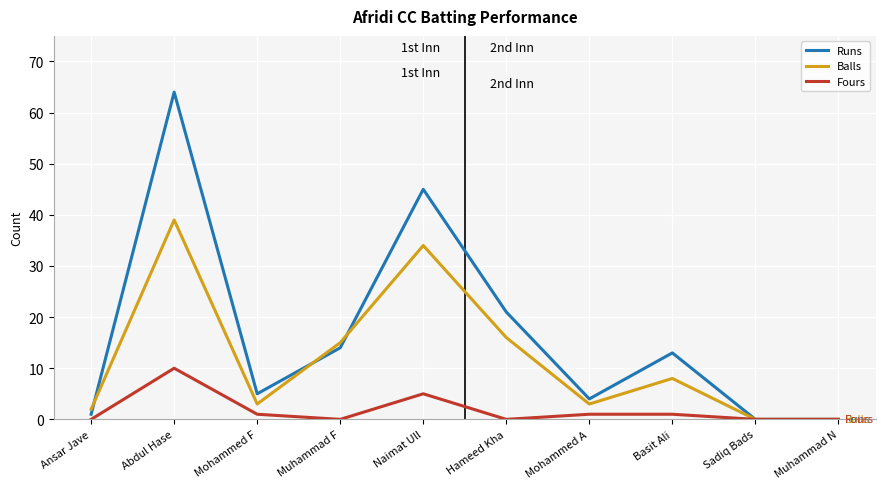

What position from the left is Muhammad N?

10